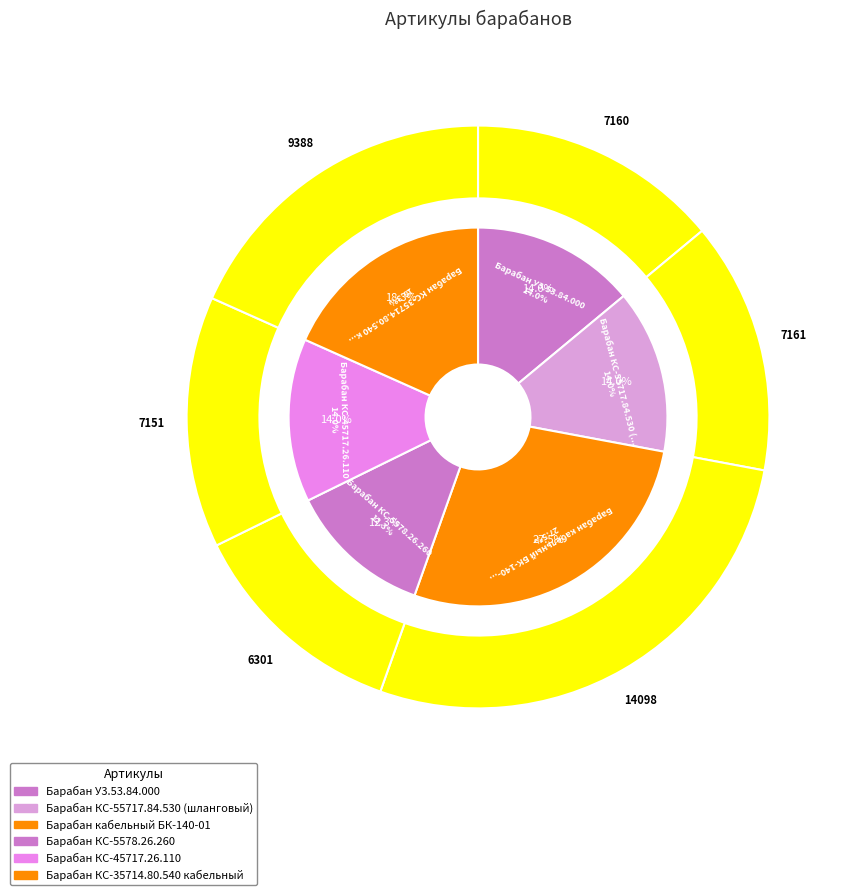

To the nearest percent, what percentage of the pie is Барабан КС-45717.26.110?

14%